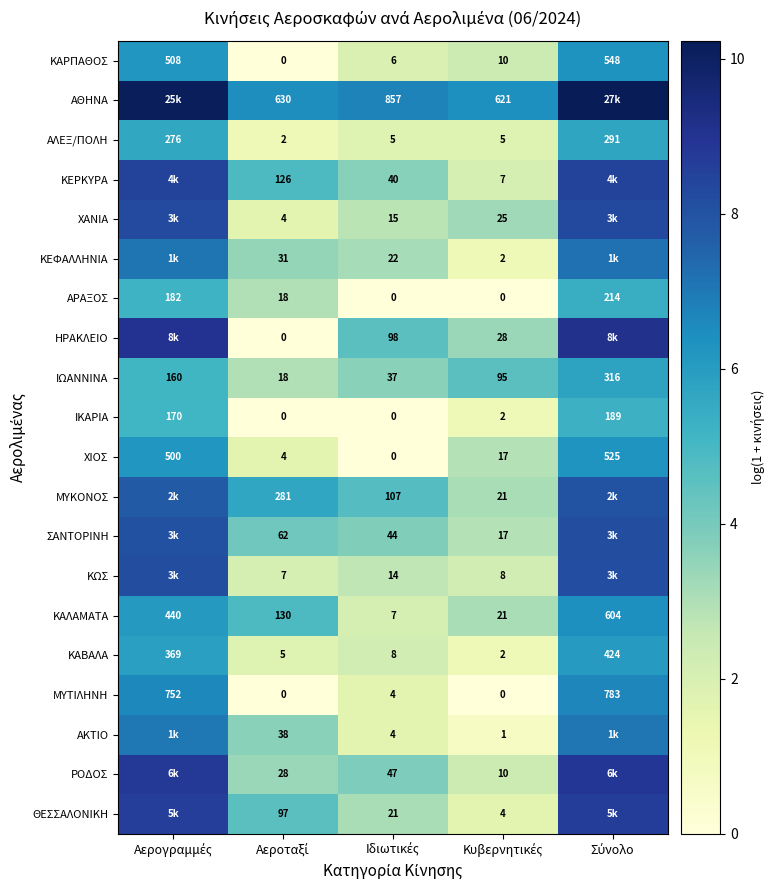

What is the average value of the ΜΥΚΟΝΟΣ series?

5.8